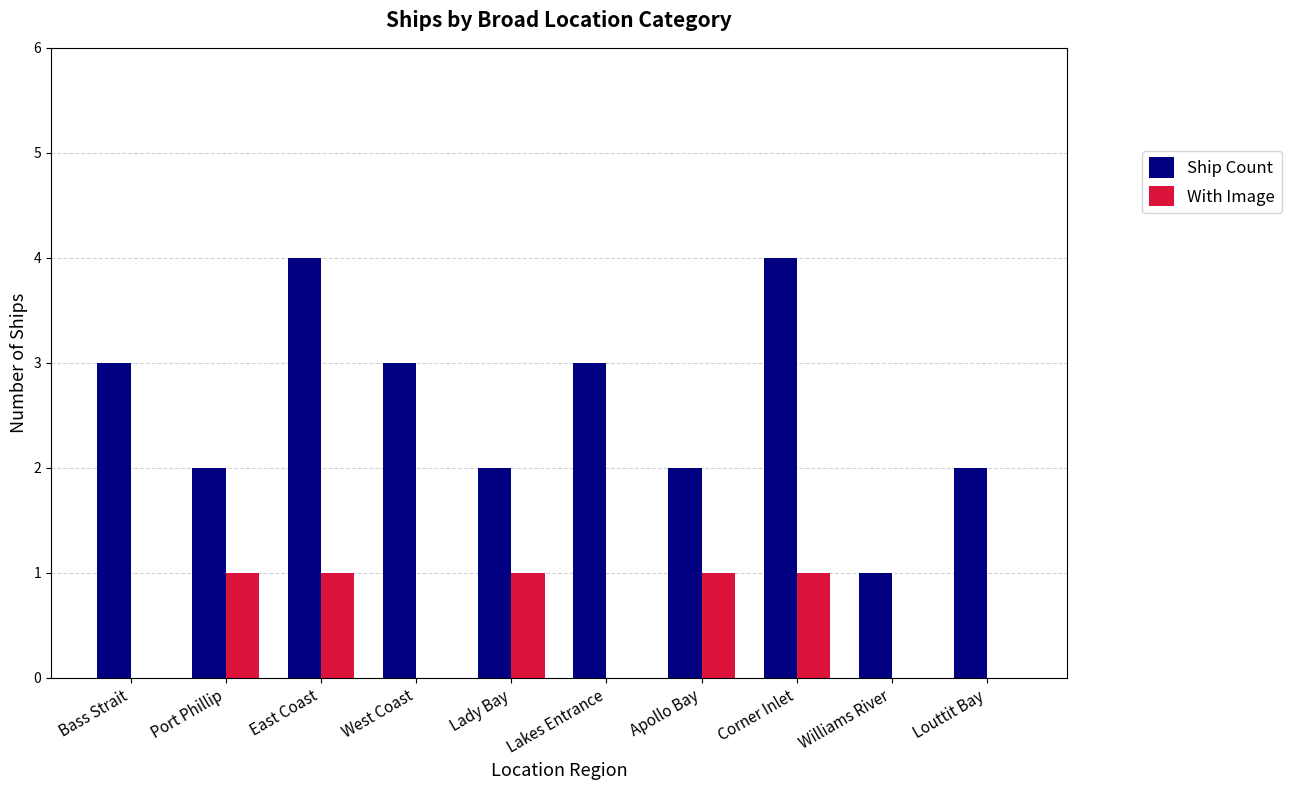

Is it true that With Image equals 0 at West Coast?

True